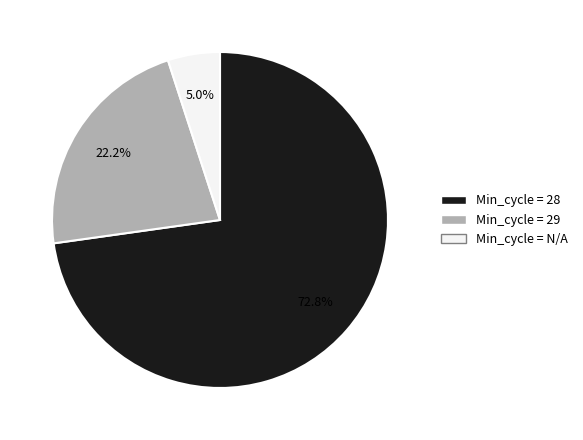

Is there any slice that represents more than half of the pie?

Yes